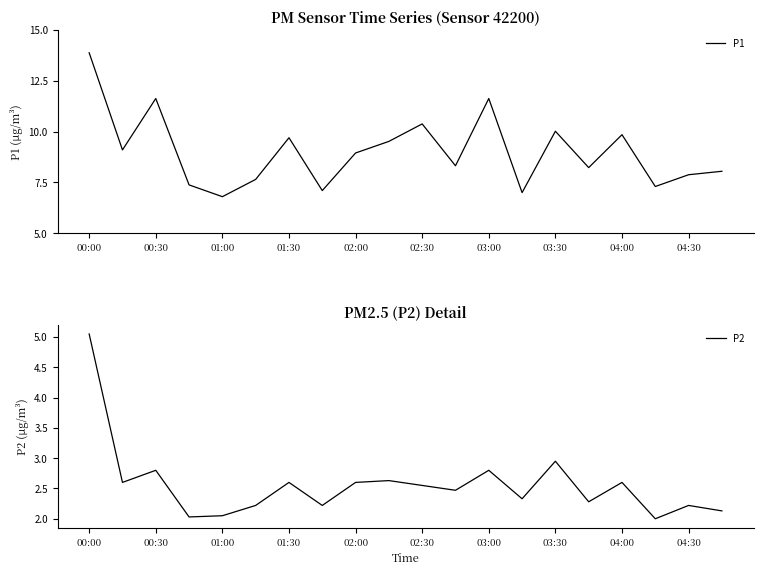

Reading left to right, what are all the values shown in this chart?

P1: 13.9	9.1	11.6	7.4	6.8	7.7	9.7	7.1	8.9	9.5	10.4	8.3	11.6	7.0	10.0	8.2	9.8	7.3	7.9	8.1
P2: 5.0	2.6	2.8	2.0	2.0	2.2	2.6	2.2	2.6	2.6	2.5	2.5	2.8	2.3	3.0	2.3	2.6	2.0	2.2	2.1